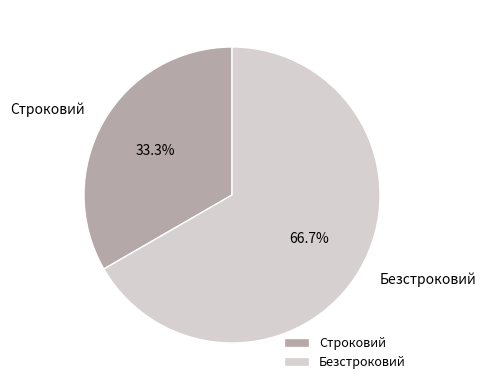

Which category accounts for the majority?

Безстроковий